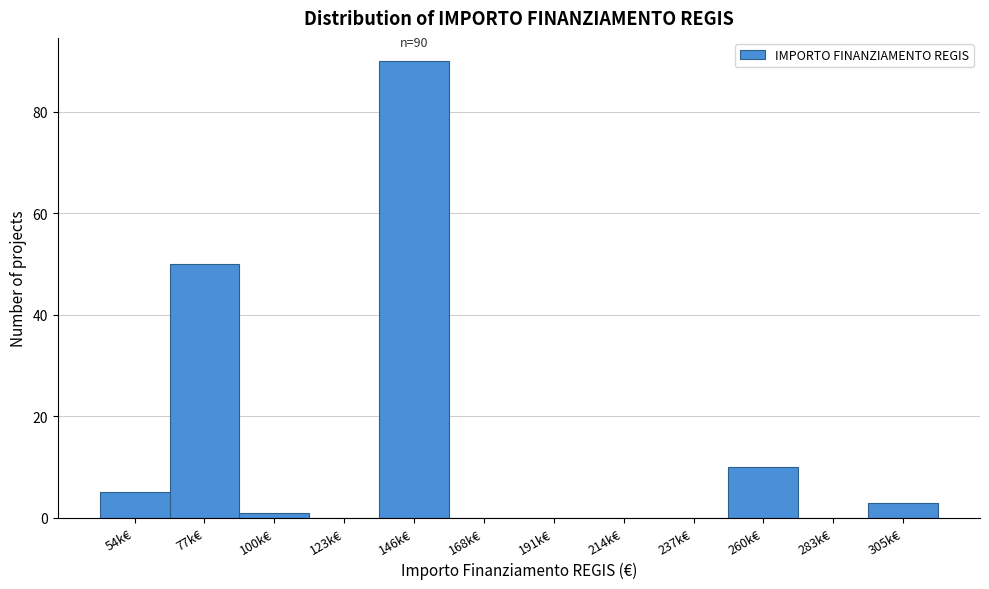

Reading left to right, transcribe all the data shown in this chart.

54k€=5	77k€=50	100k€=1	123k€=0	146k€=90	168k€=0	191k€=0	214k€=0	237k€=0	260k€=10	283k€=0	305k€=3